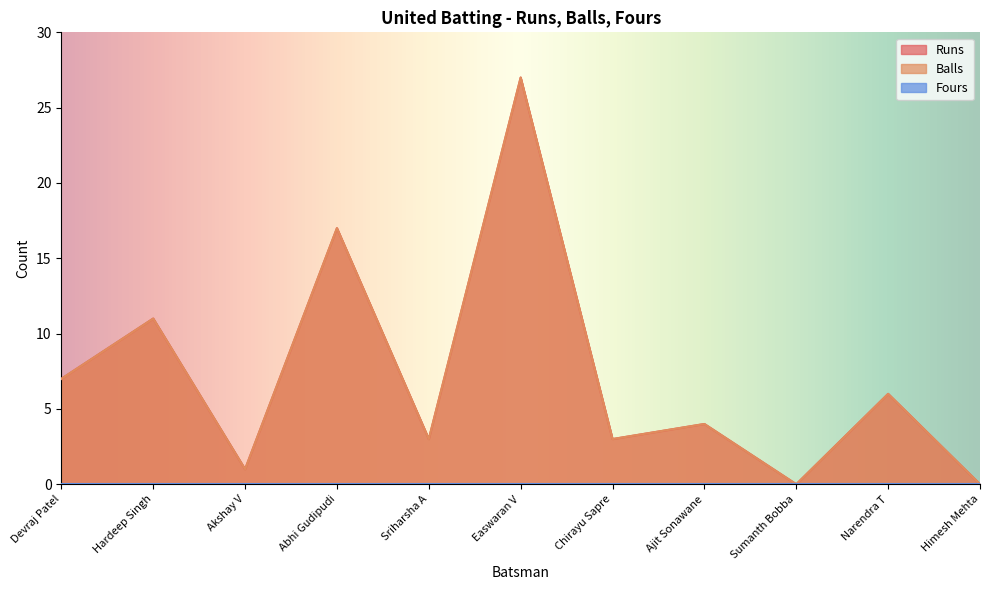

Does the chart display data point markers on the line(s)?

No